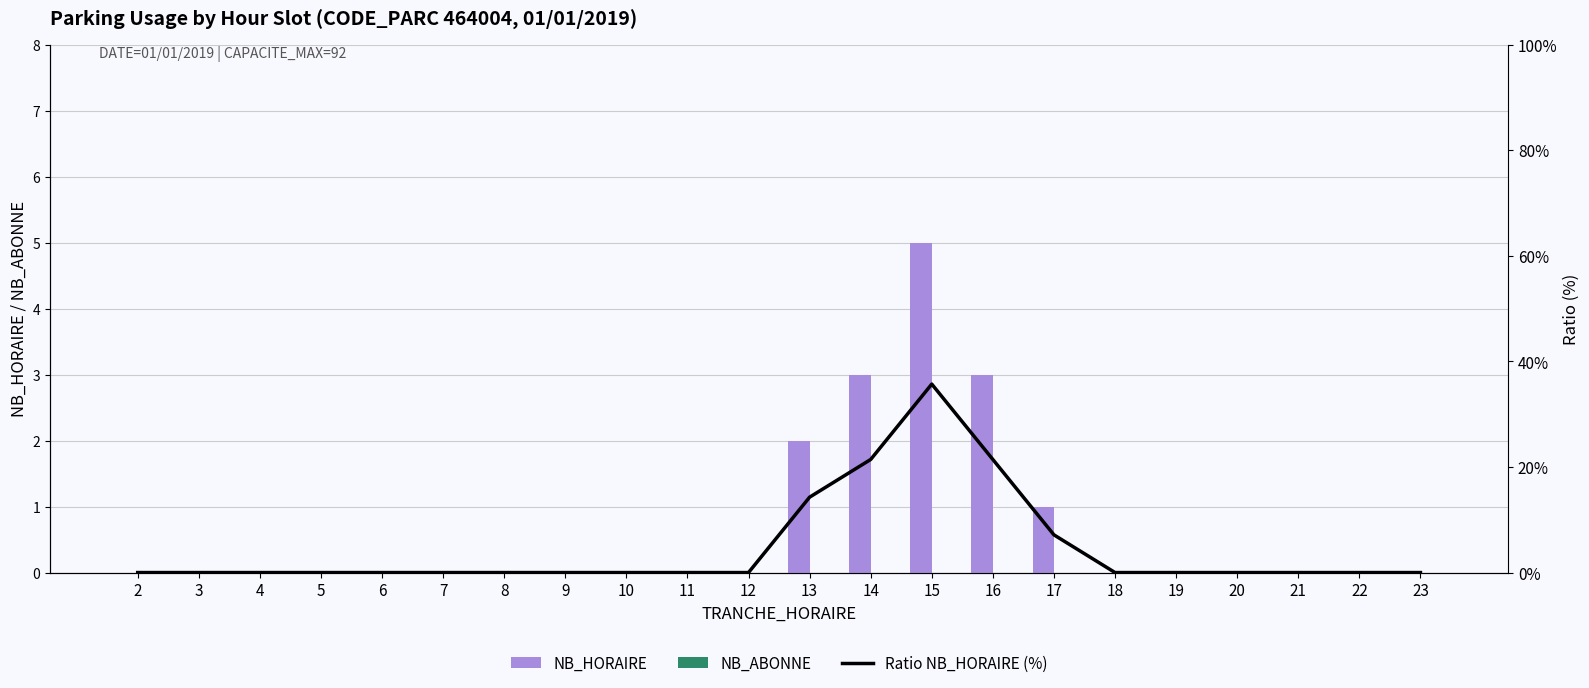

Which series changed the most between 9 and 11?

NB_HORAIRE